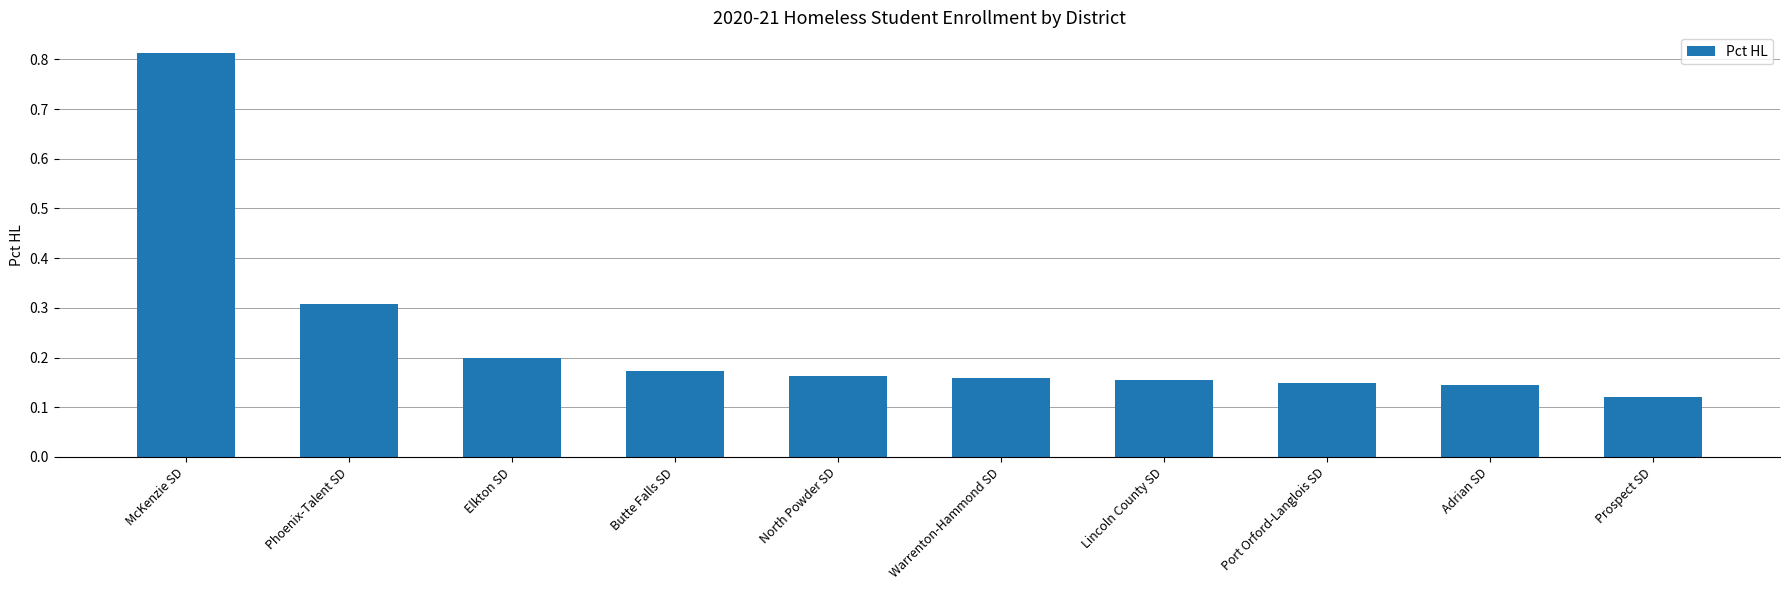

Which has a higher value, Phoenix-Talent SD or Port Orford-Langlois SD?

Phoenix-Talent SD